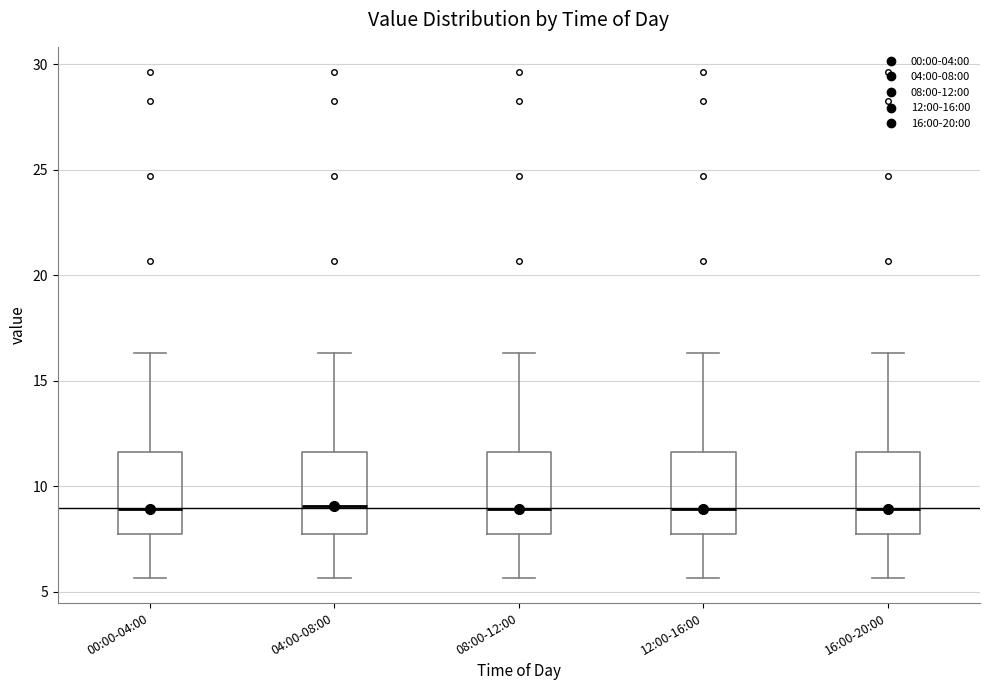

Reading left to right, read every box against the y-axis: the position of its median line, the range the box covers, and the ends of its whiskers. The values are not printed on the chart, so give them approximately, as read against the axis.

00:00-04:00: median 9.0, box 8.0 to 11.5, whiskers 5.5 to 16.5
04:00-08:00: median 9.0, box 8.0 to 11.5, whiskers 5.5 to 16.5
08:00-12:00: median 9.0, box 8.0 to 11.5, whiskers 5.5 to 16.5
12:00-16:00: median 9.0, box 8.0 to 11.5, whiskers 5.5 to 16.5
16:00-20:00: median 9.0, box 8.0 to 11.5, whiskers 5.5 to 16.5